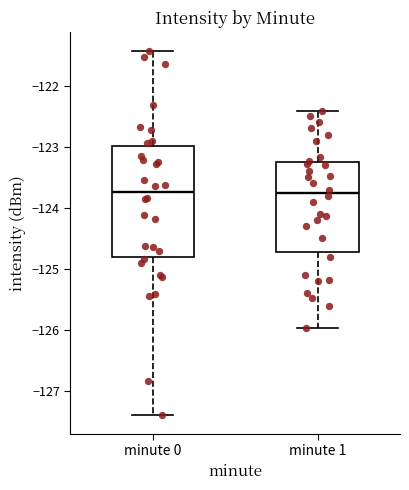

Comparing the boxes themselves (not the whiskers), which one is the tallest?

minute 0